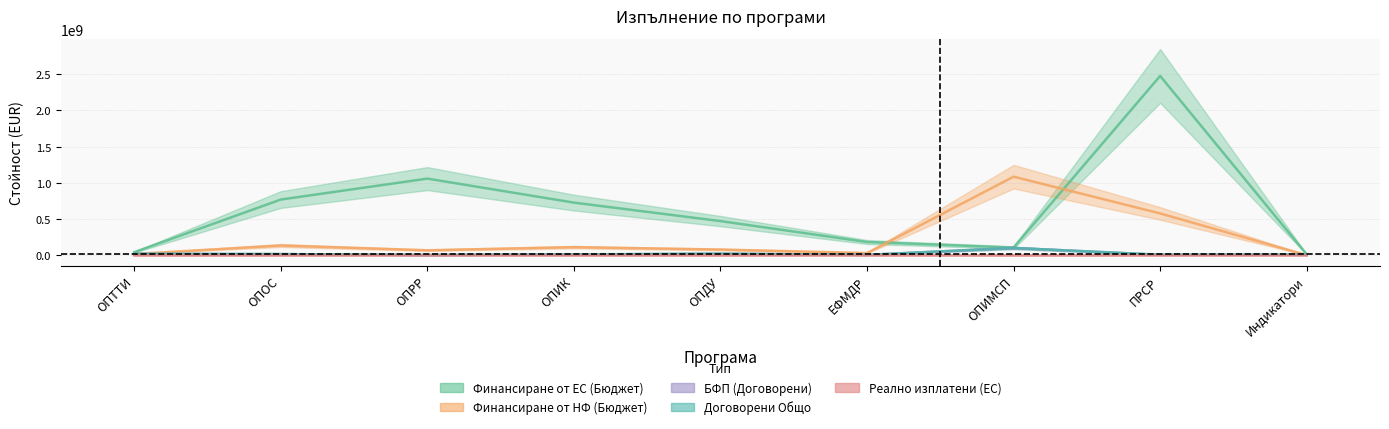

Which series has the largest total across all categories?

Финансиране от ЕС (Бюджет)